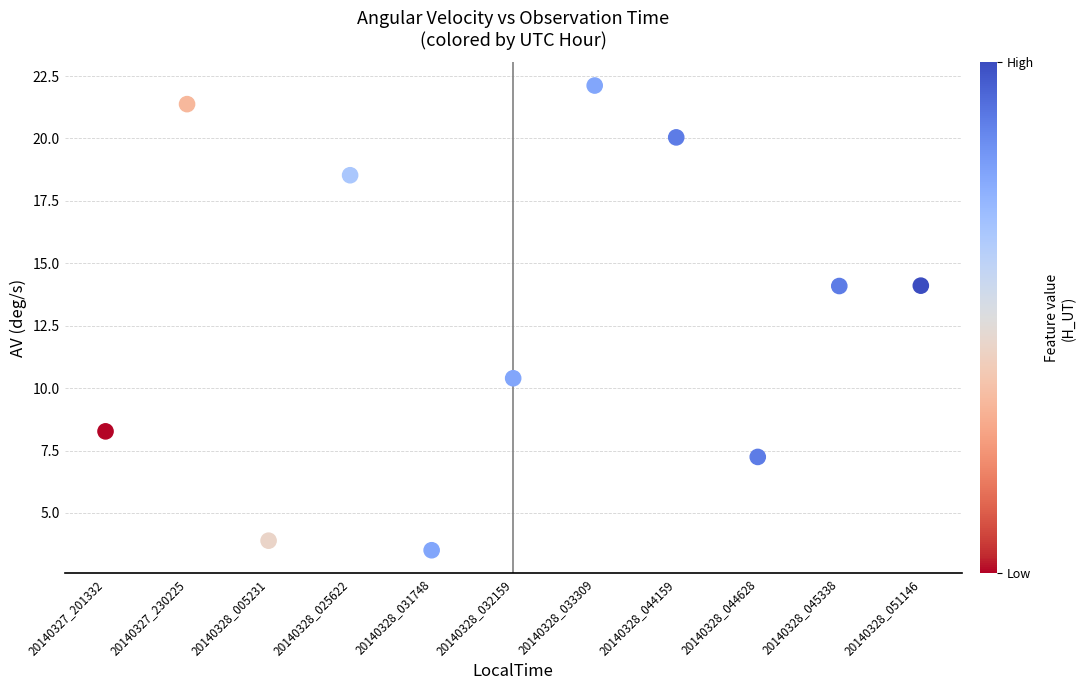

What Y value in the scatter plot is closest to 12?

10.4